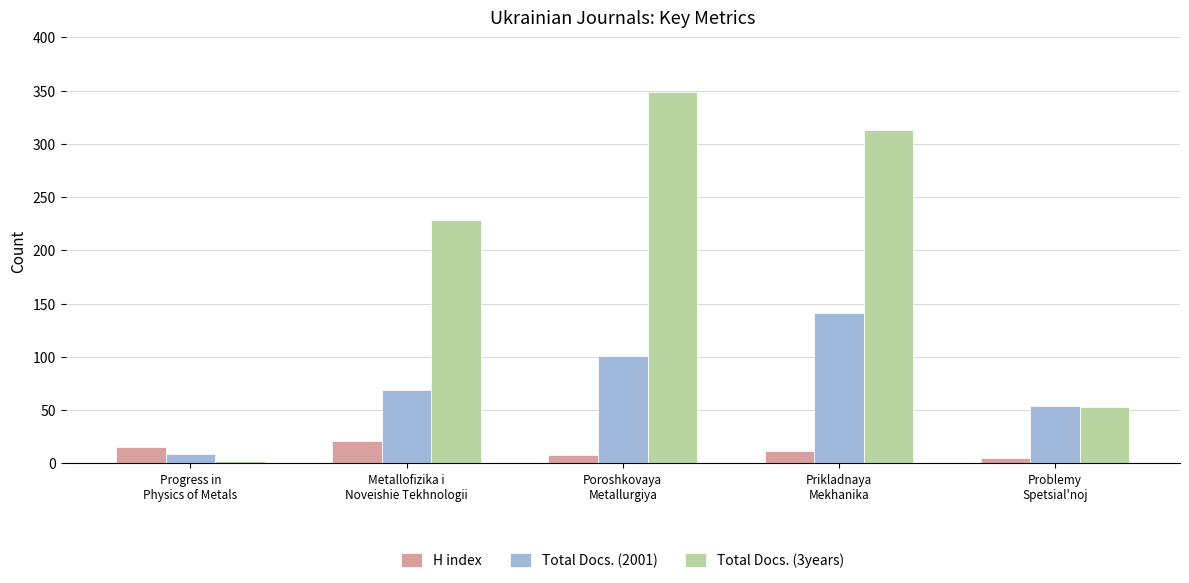

What is the value of the Total Docs. (3years) bar at the 2nd from the left?

229